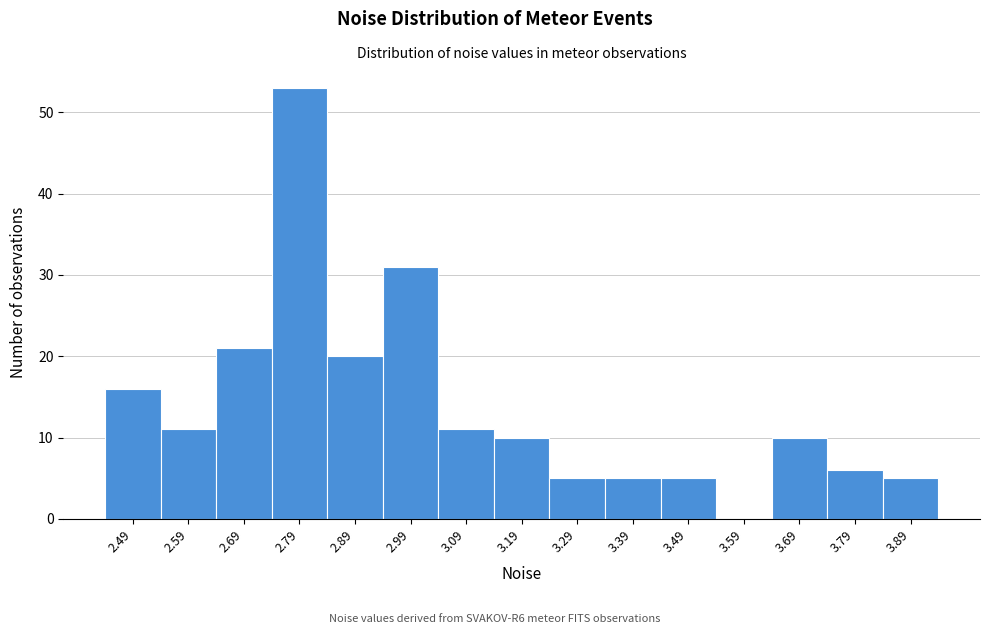

Reading left to right, extract all data points from this chart.

2.49=16	2.59=11	2.69=21	2.79=53	2.89=20	2.99=31	3.09=11	3.19=10	3.29=5	3.39=5	3.49=5	3.59=0	3.69=10	3.79=6	3.89=5